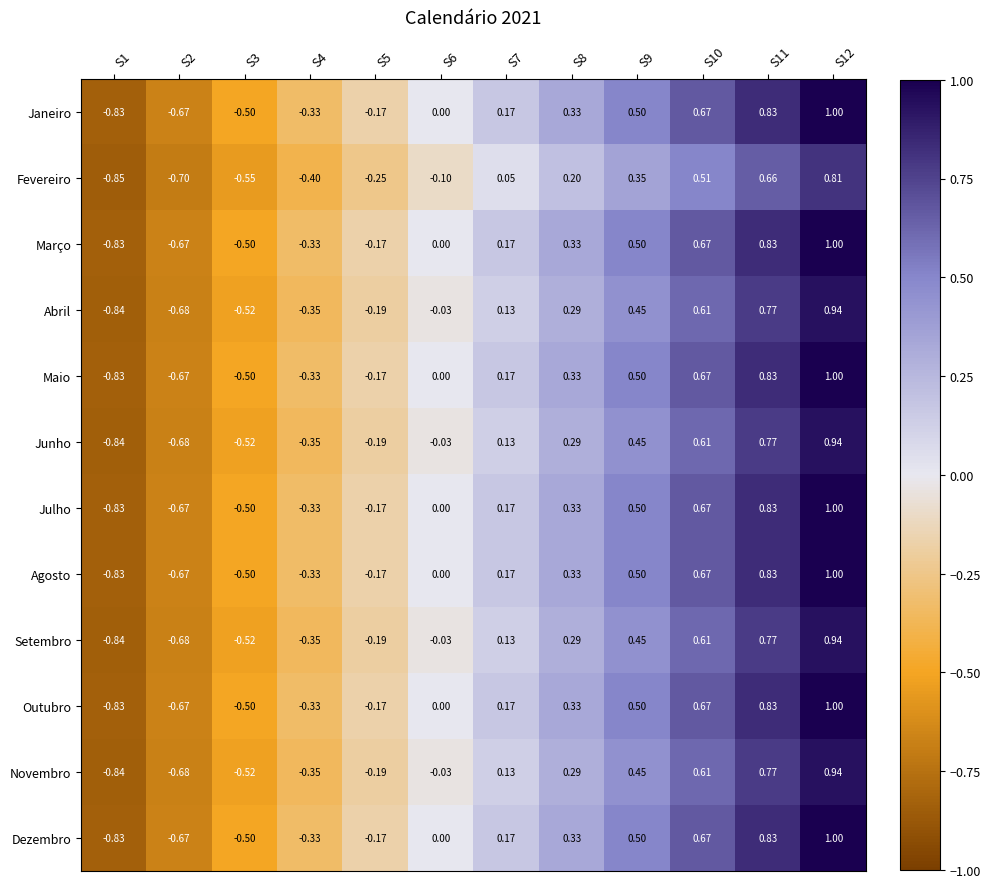

Is the value of Maio at S1 greater than the value of Agosto at S9?

No